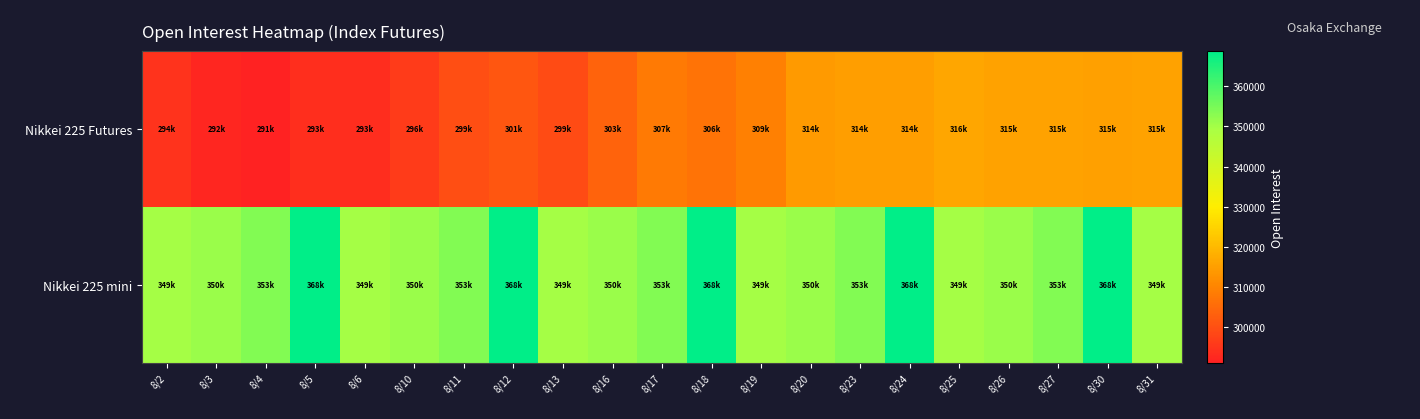

Reading left to right, list all the values displayed in this chart.

Nikkei 225 Futures: 8/2=294830	8/3=292174	8/4=291258	8/5=293755	8/6=293604	8/10=296250	8/11=299968	8/12=301508	8/13=299413	8/16=303671	8/17=307949	8/18=306903	8/19=309194	8/20=314056	8/23=314895	8/24=314996	8/25=316401	8/26=315690	8/27=315607	8/30=315320	8/31=315704
Nikkei 225 mini: 8/2=349826	8/3=350965	8/4=353602	8/5=368711	8/6=349826	8/10=350965	8/11=353602	8/12=368711	8/13=349826	8/16=350965	8/17=353602	8/18=368711	8/19=349826	8/20=350965	8/23=353602	8/24=368711	8/25=349826	8/26=350965	8/27=353602	8/30=368711	8/31=349826